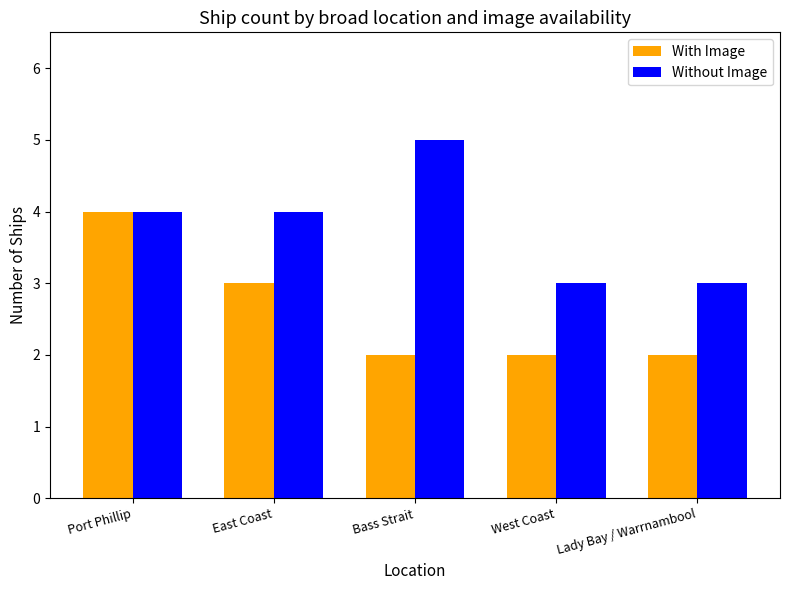

What is the total value across all series at Bass Strait?

7